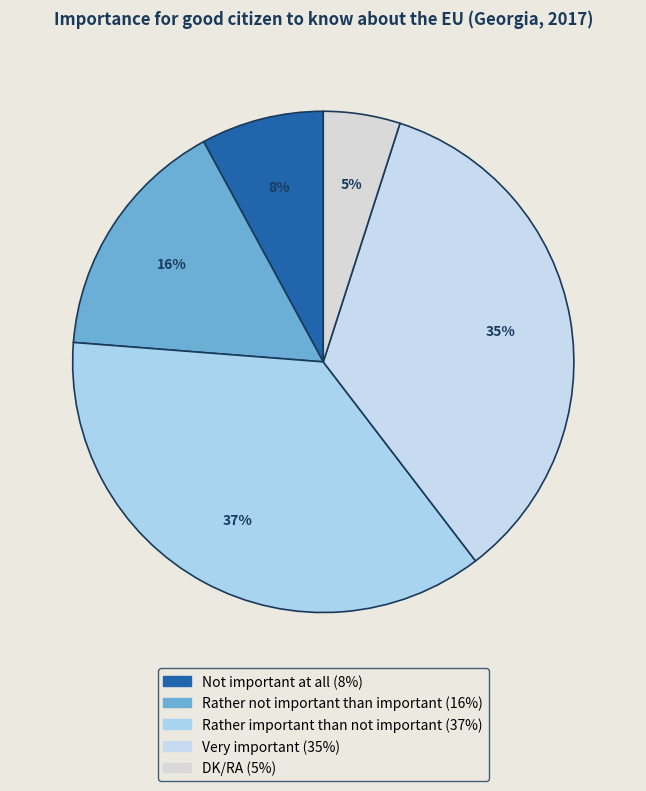

Does DK/RA account for over 50% of the chart?

No